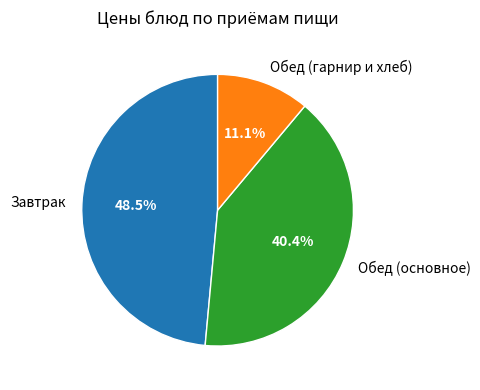

To the nearest percent, what is the difference between the largest and smallest slice percentages?

37%